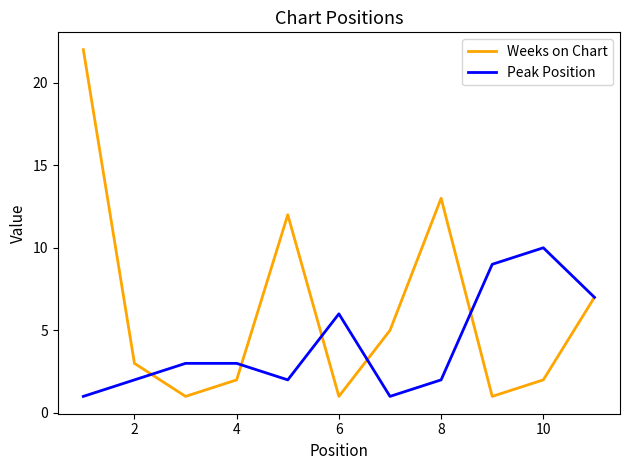

Which series has the largest total across all categories?

Weeks on Chart